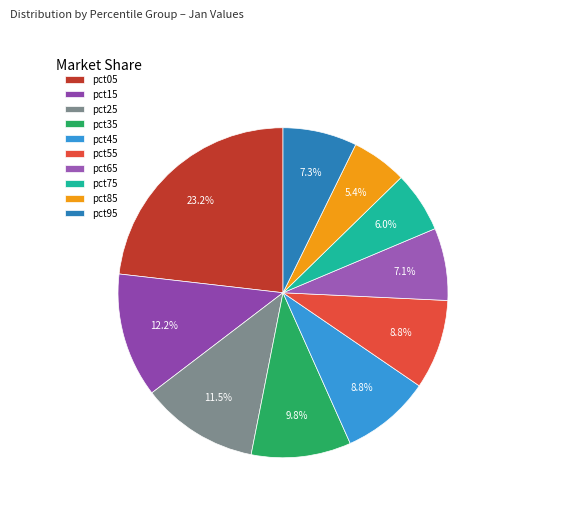

To the nearest percent, what is the difference between the pct45 and pct75 slice percentages?

3%